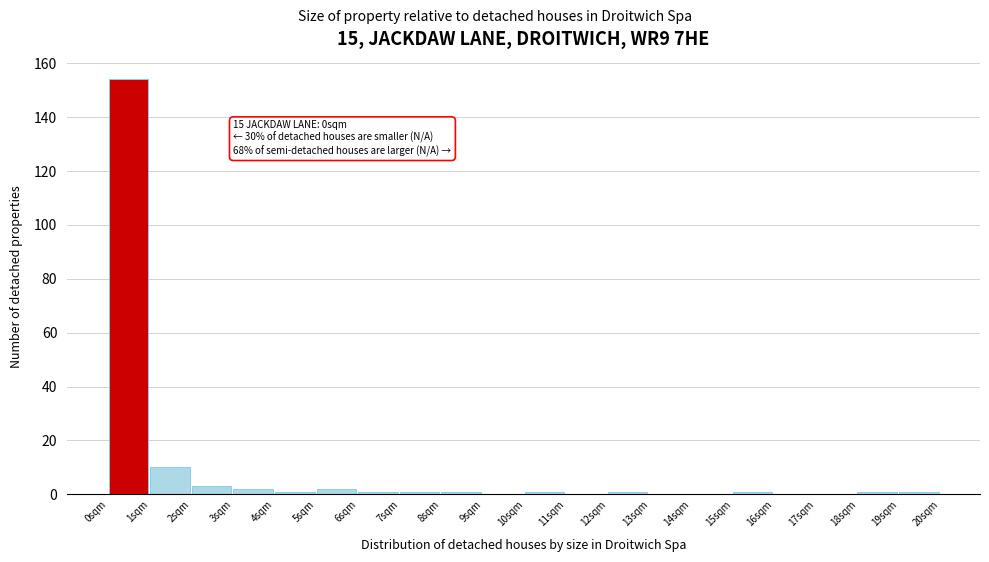

Which range on the x-axis has the tallest bar?

0 to 1